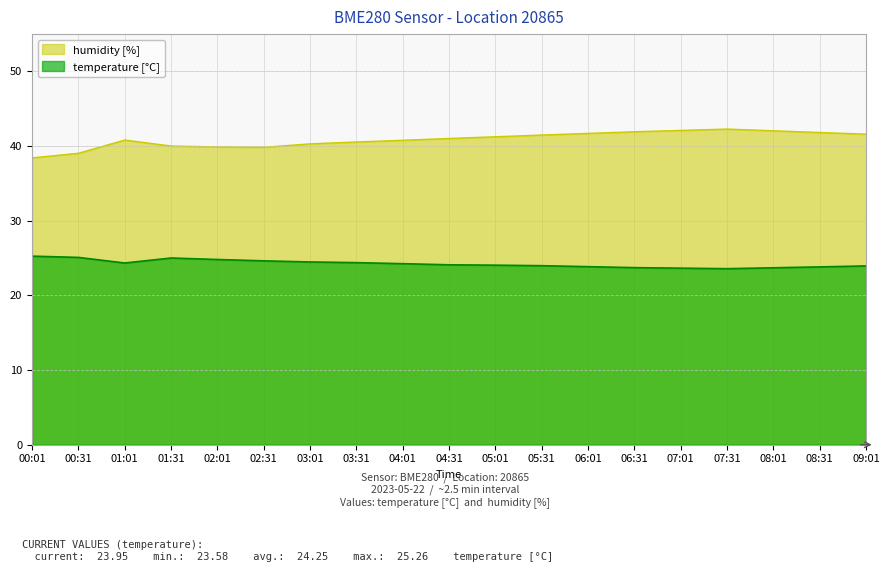

Reading right to left, transcribe all the data shown in this chart.

temperature: 09:01=23.9	08:31=23.8	08:01=23.7	07:31=23.6	07:01=23.6	06:31=23.7	06:01=23.9	05:31=24.0	05:01=24.1	04:31=24.1	04:01=24.2	03:31=24.4	03:01=24.5	02:31=24.6	02:01=24.8	01:31=25.0	01:01=24.3	00:31=25.1	00:01=25.3
humidity: 09:01=41.6	08:31=41.8	08:01=42.0	07:31=42.3	07:01=42.1	06:31=41.9	06:01=41.7	05:31=41.5	05:01=41.2	04:31=41.0	04:01=40.8	03:31=40.5	03:01=40.3	02:31=39.8	02:01=39.9	01:31=40.0	01:01=40.8	00:31=39.0	00:01=38.4